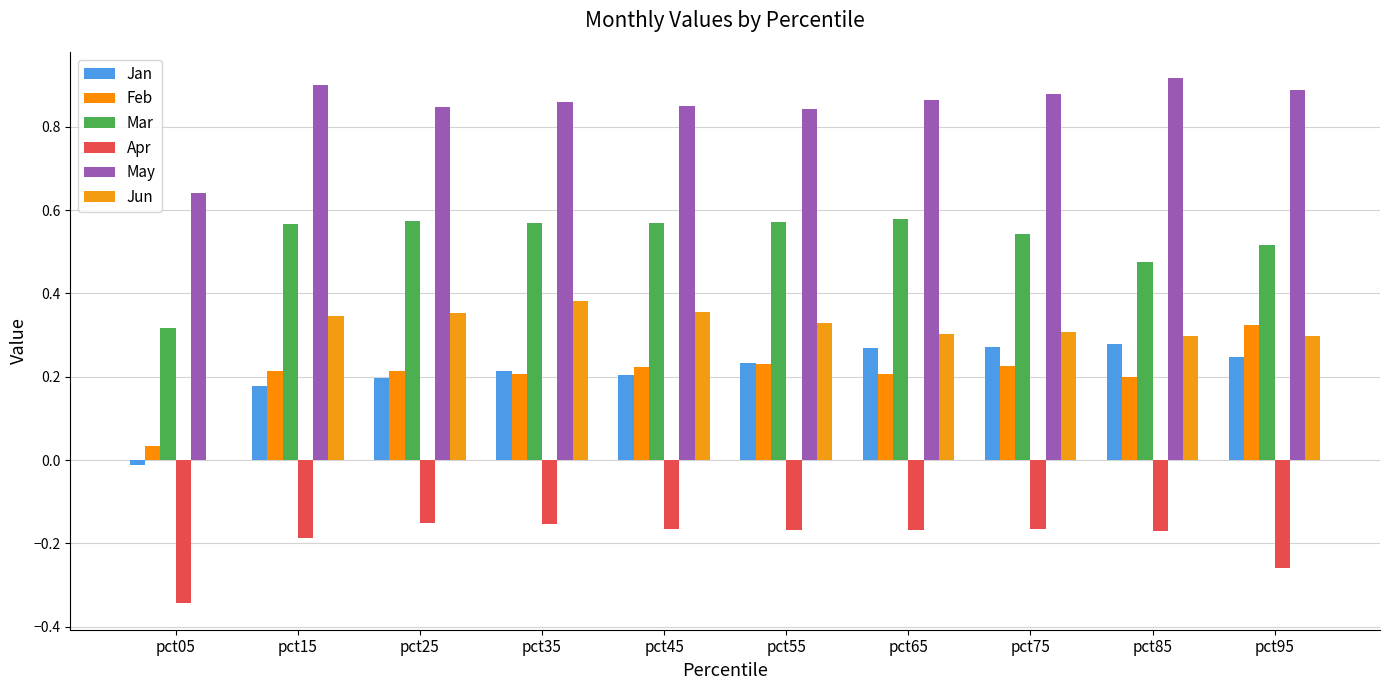

The value of Mar at pct25 is 0.9. True or false?

False